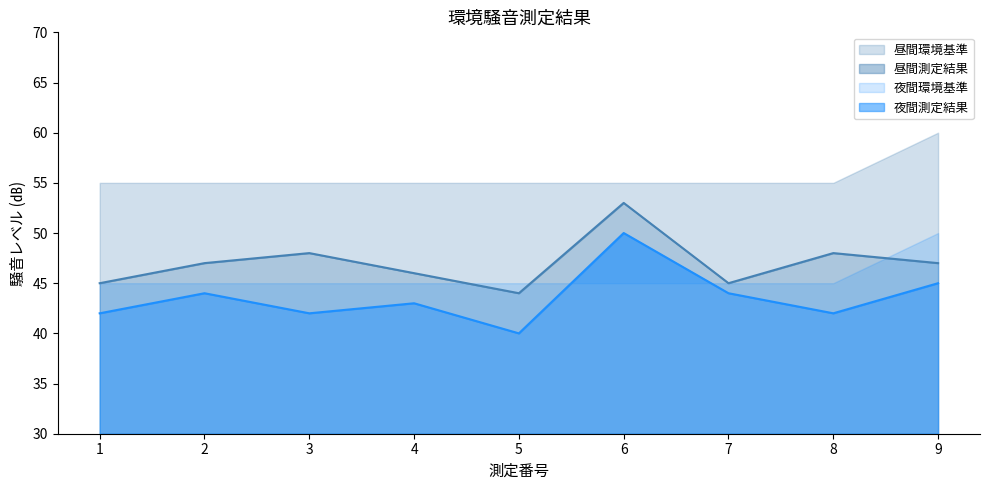

True or false: 昼間測定結果 and 夜間測定結果 intersect in this chart.

False